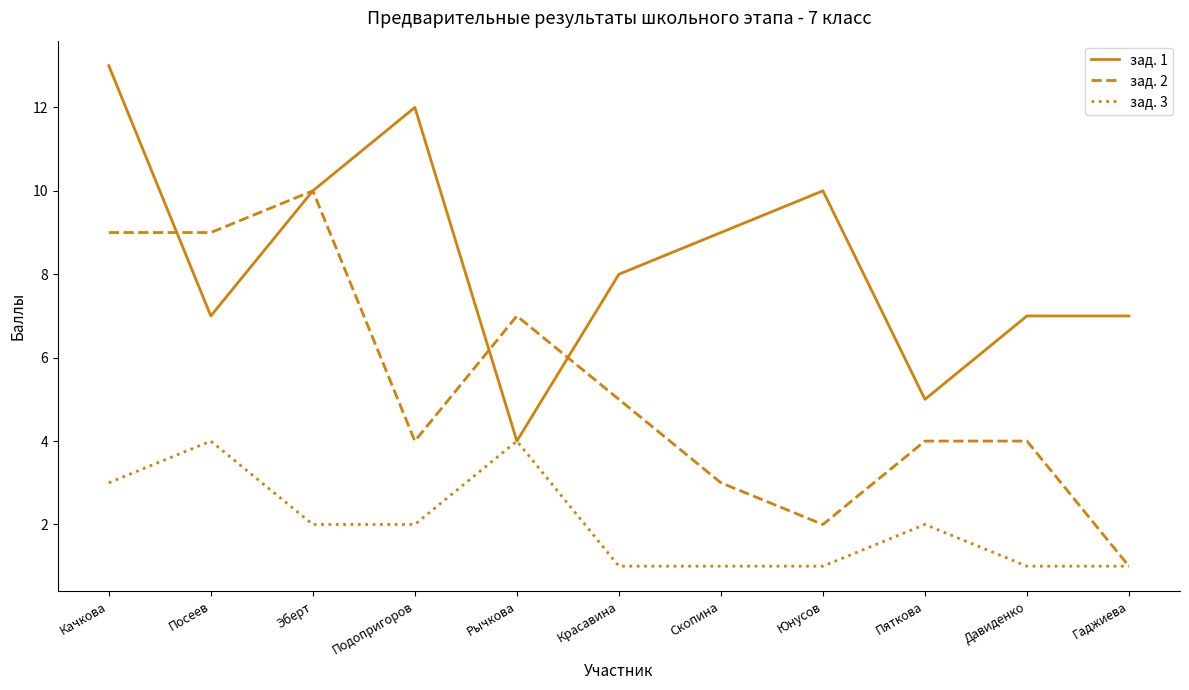

The зад. 2 series shows 2 at Юнусов. True or false?

True